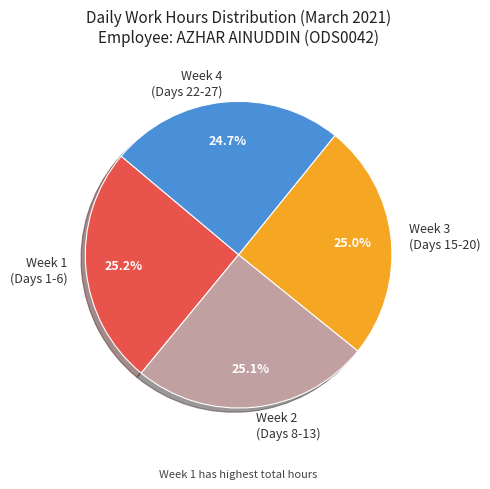

Approximately how many times larger is the value at Week 2 (Days 8-13) compared to Week 3 (Days 15-20)?

1.0